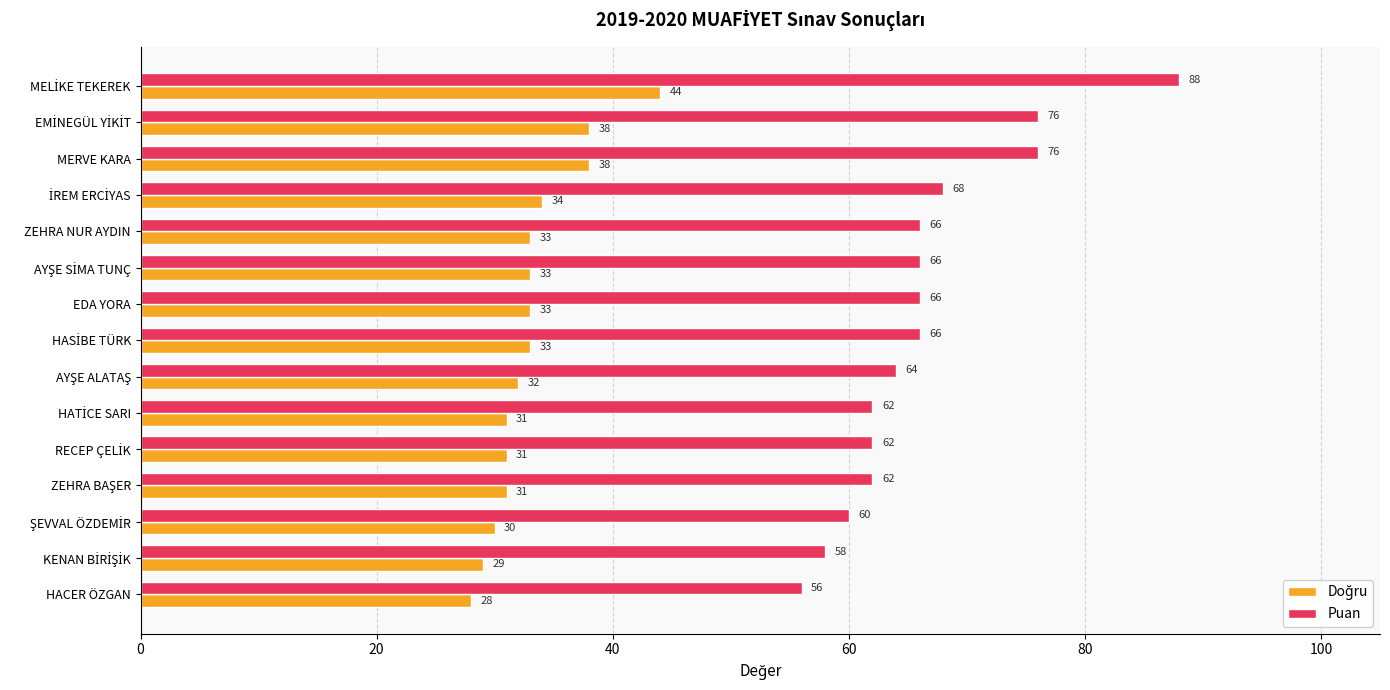

At which category does the chart reach its minimum across all series?

HACER ÖZGAN